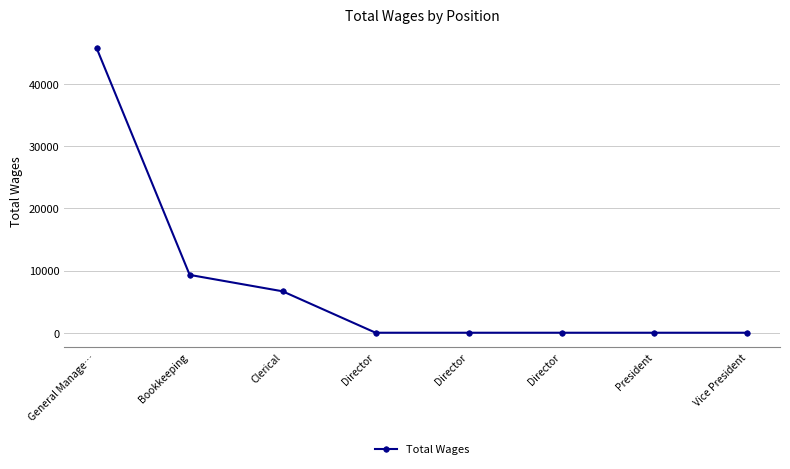

What is the label of the 7th point from the left?

President